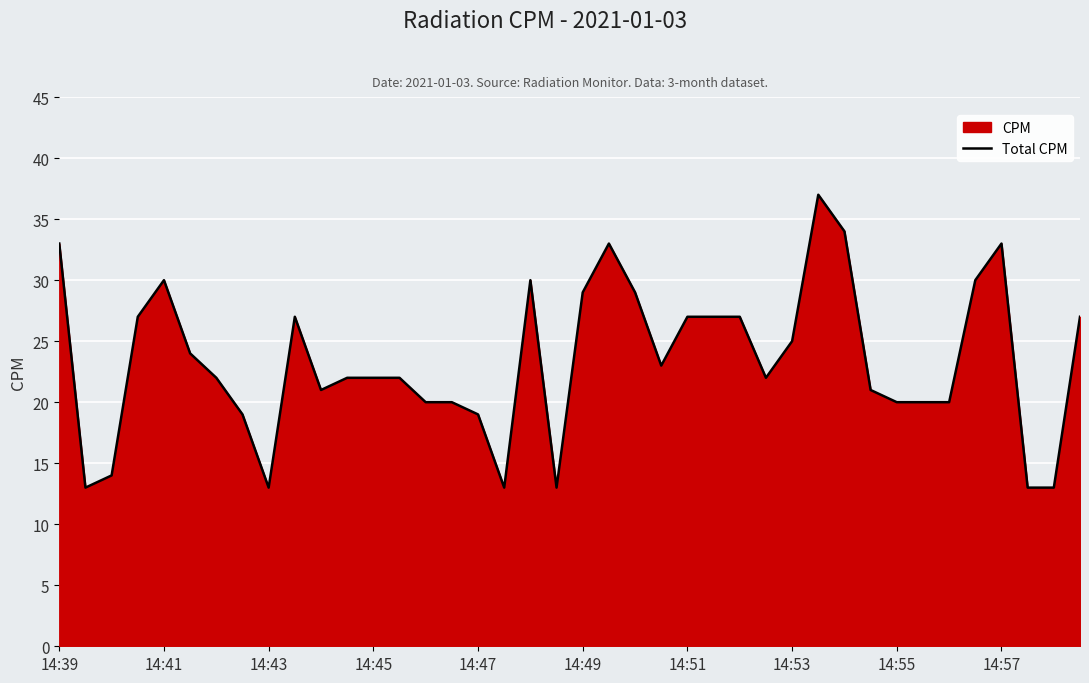

The value at 27 is 10. True or false?

False